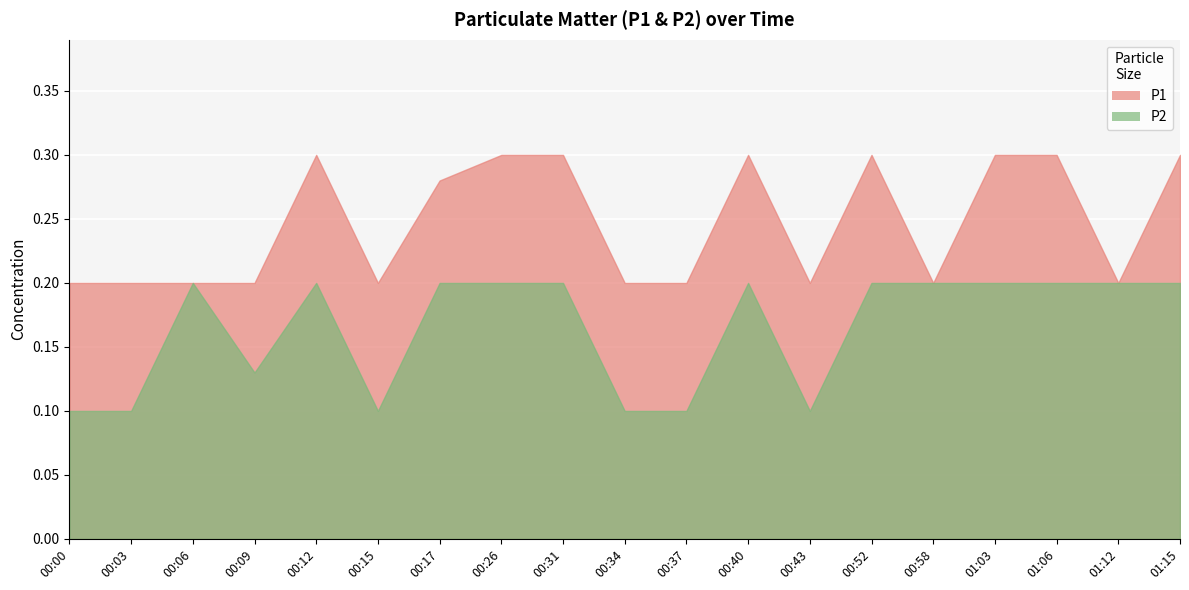

What is the spread (max minus min) of values at 00:37?

0.1